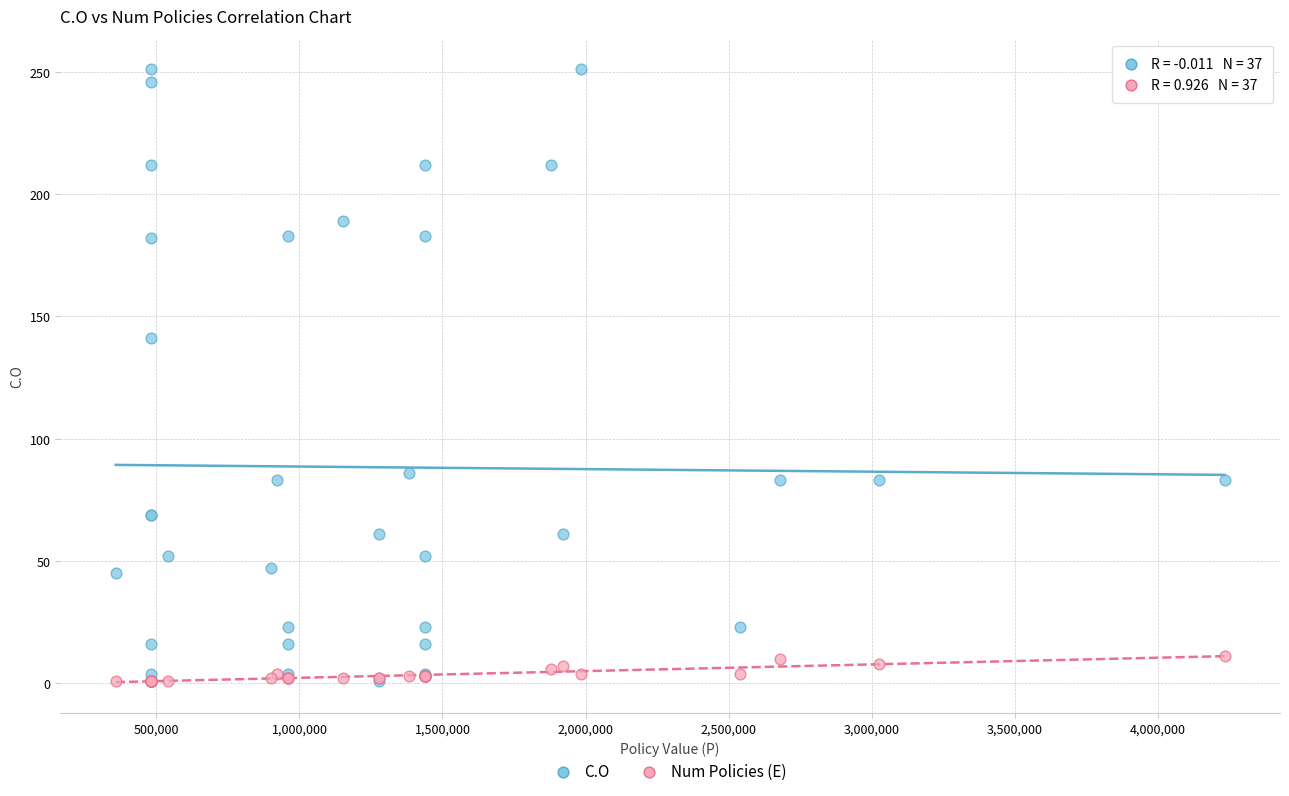

In the C.O series, what Y value is closest to 126?

141